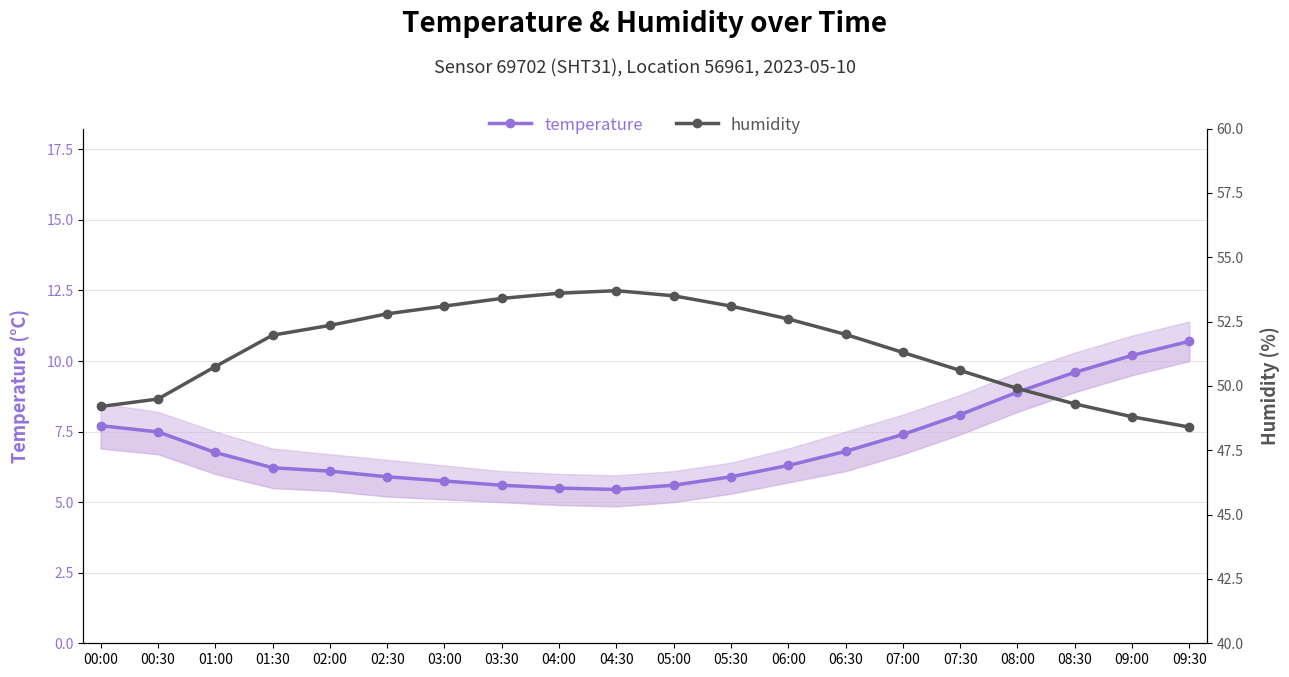

Does the chart display data point markers on the line(s)?

Yes